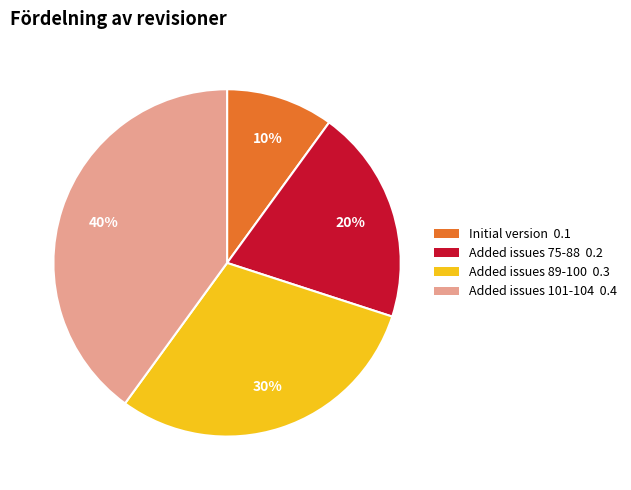

Which has a higher value, Added issues 75-88 or Initial version?

Added issues 75-88